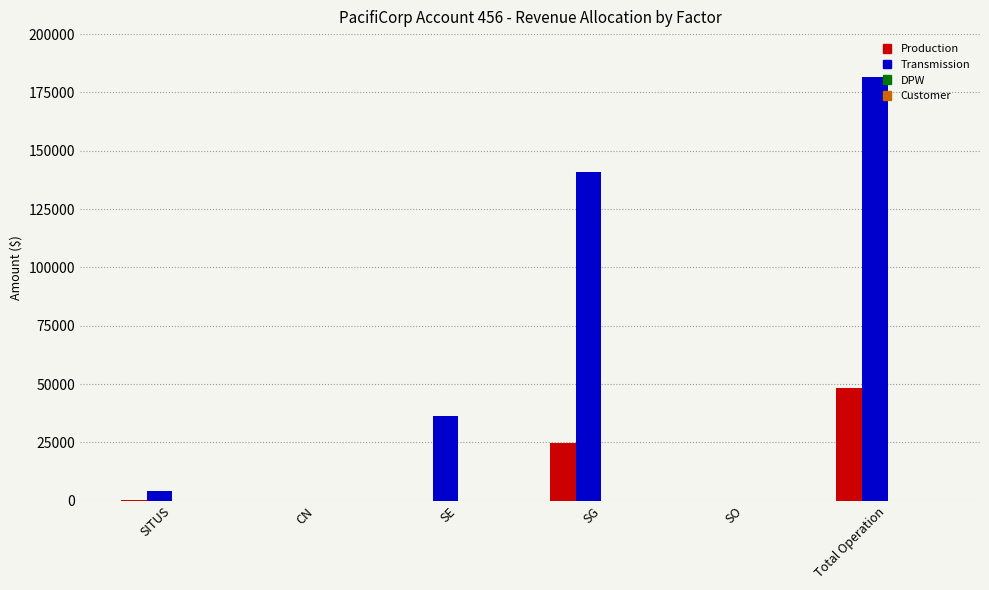

How many data points in Transmission are above 36474?

3